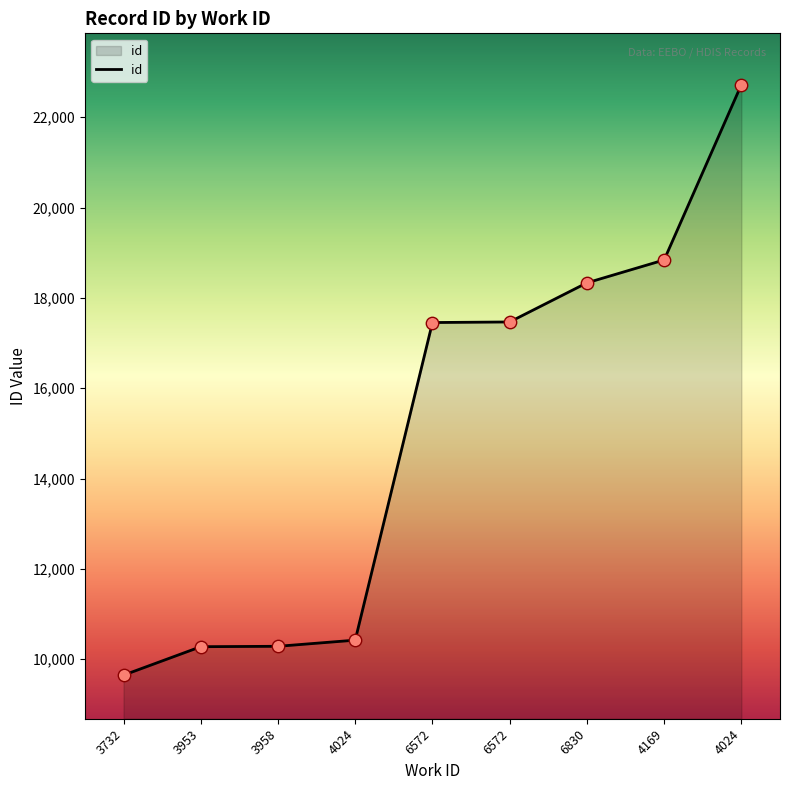

What is the change in value from 6572 to 4169?

+1373